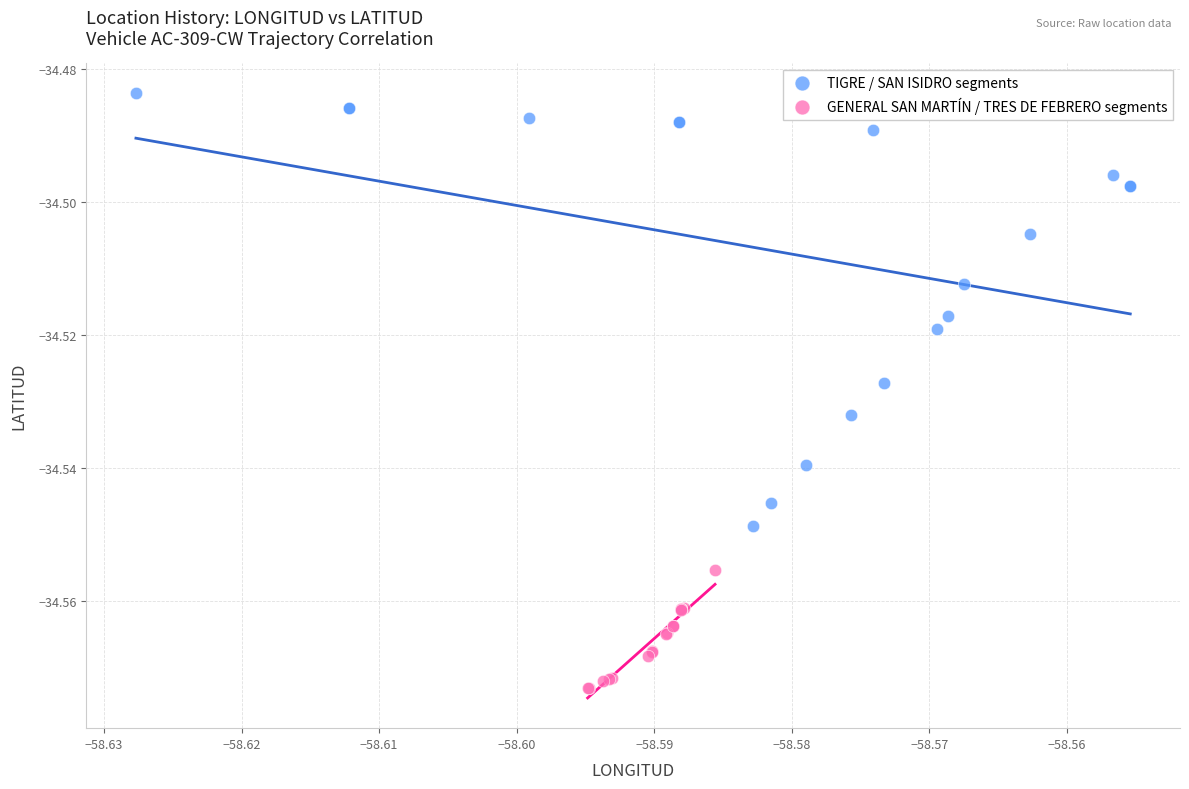

Which series has the widest spread of Y values?

TIGRE / SAN ISIDRO segments